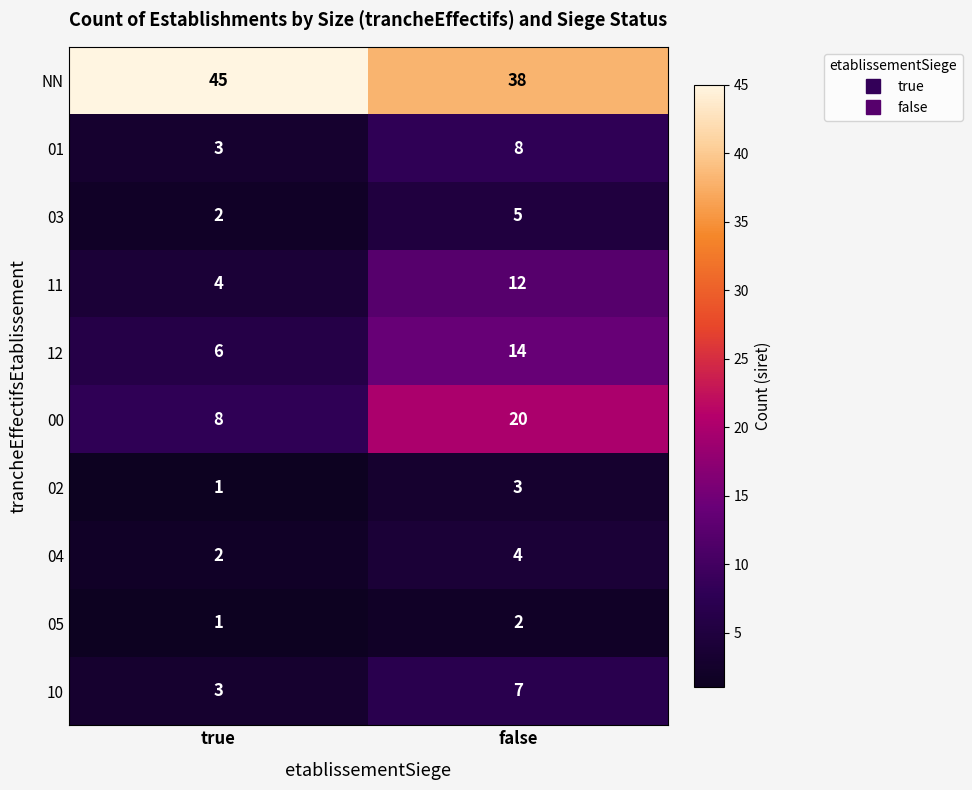

Rank the series at false from highest to lowest value.

NN, 00, 12, 11, 01, 10, 03, 04, 02, 05